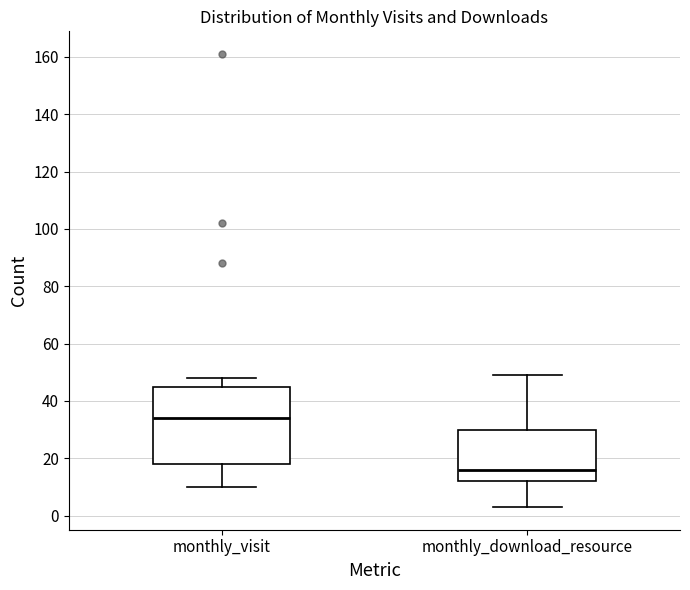

Where does the median line of the box for monthly_visit sit on the y-axis? The values are not printed on the chart, so give them approximately, as read against the axis.

34